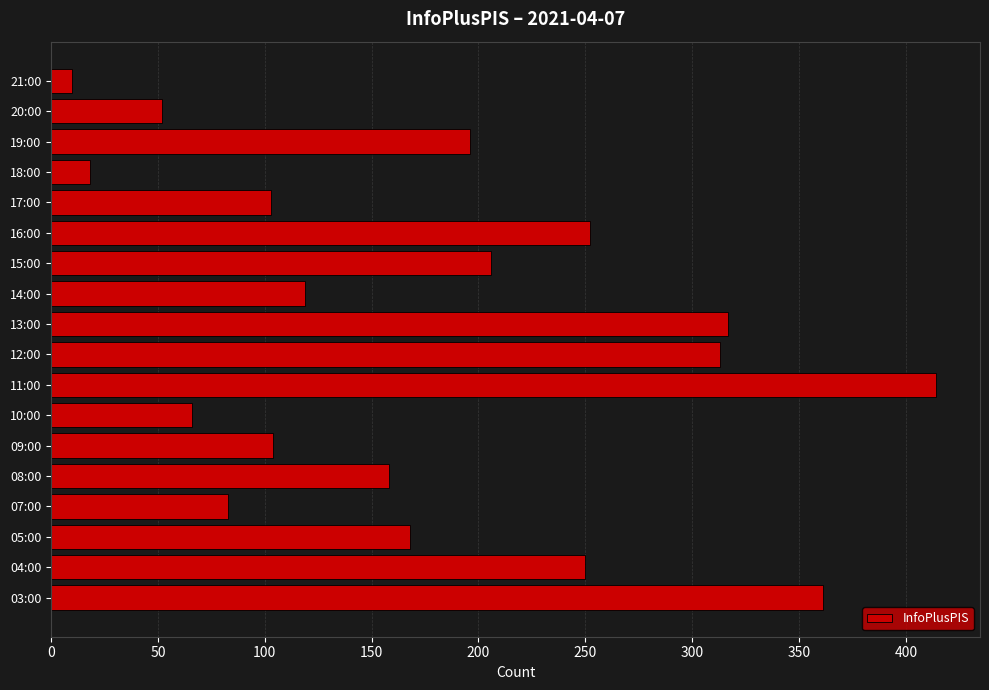

The value at 17:00 is 103. True or false?

True